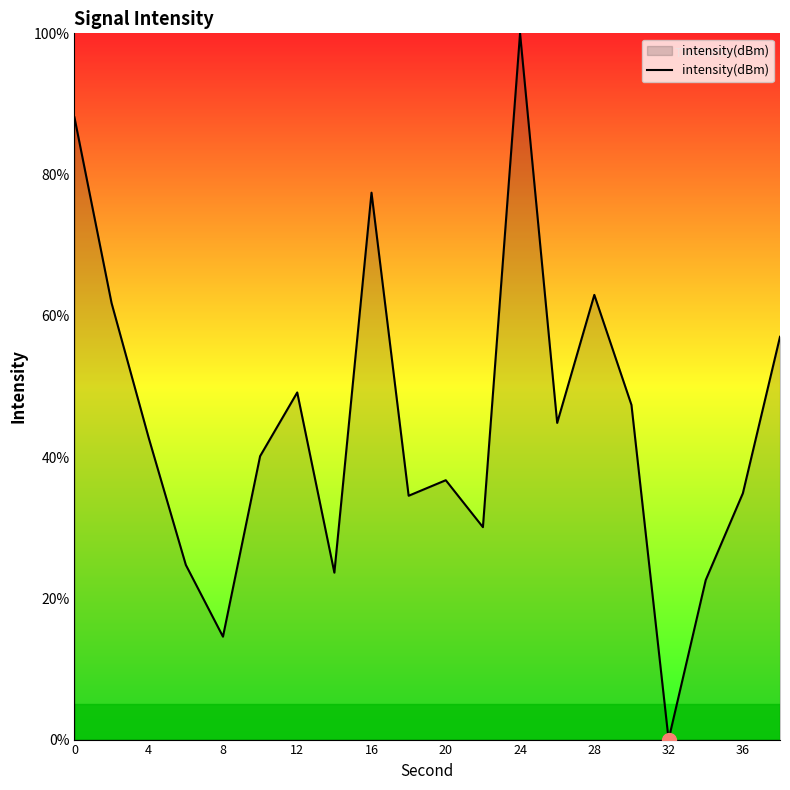

What is the difference between the maximum and minimum values?

100.0